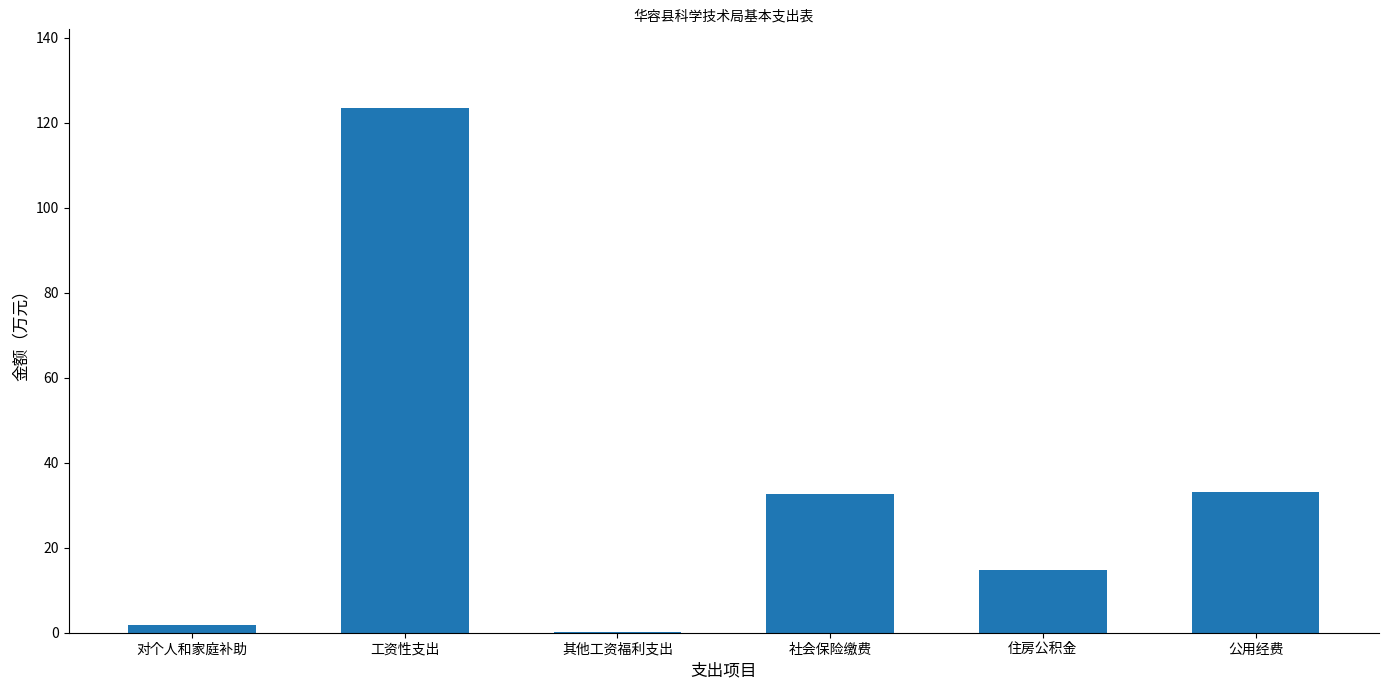

True or false: the data shows 219.0 at 工资性支出.

False